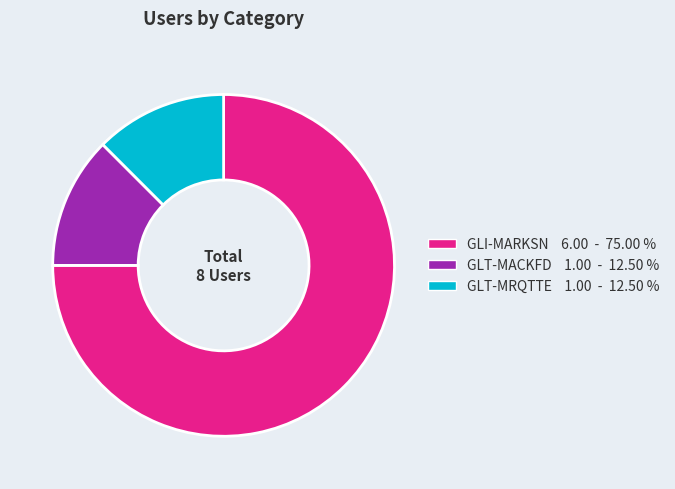

Which has a higher value, GLT-MACKFD or GLI-MARKSN?

GLI-MARKSN